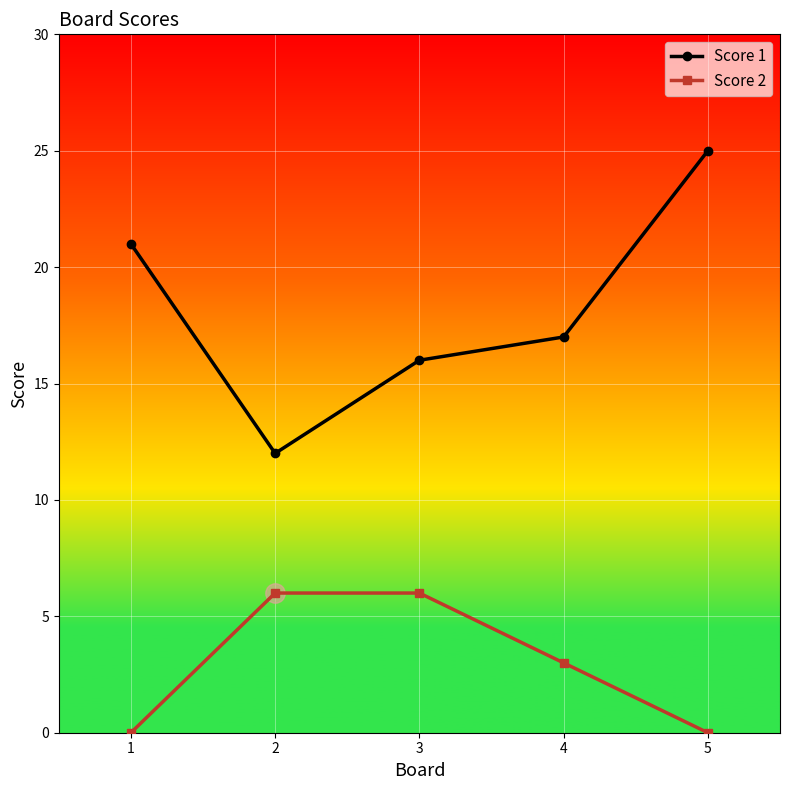

What is the value of the Score 1 point at the 2nd from the left?

12